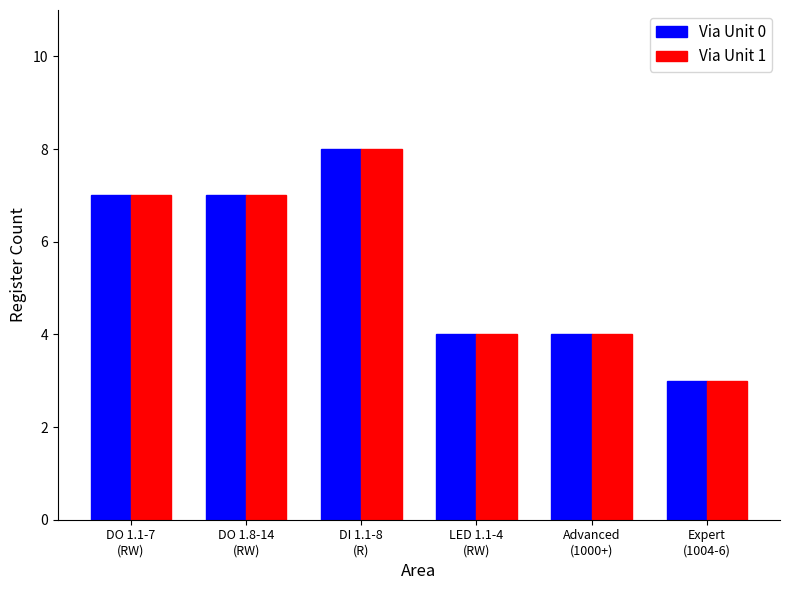

Reading left to right, transcribe all the data shown in this chart.

Via Unit 0: 7	7	8	4	4	3
Via Unit 1: 7	7	8	4	4	3